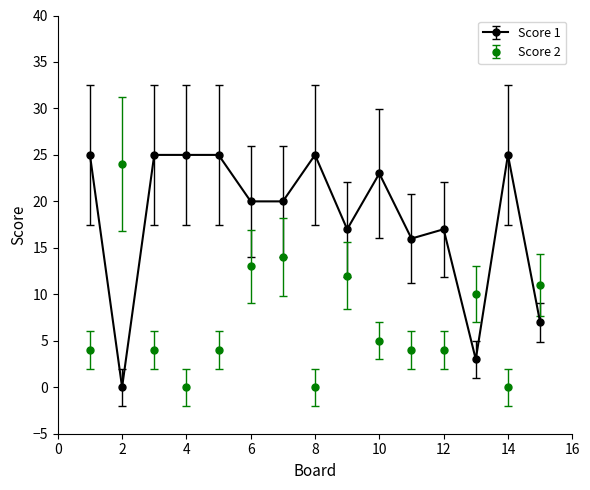

How many categories are shown in the chart?

15